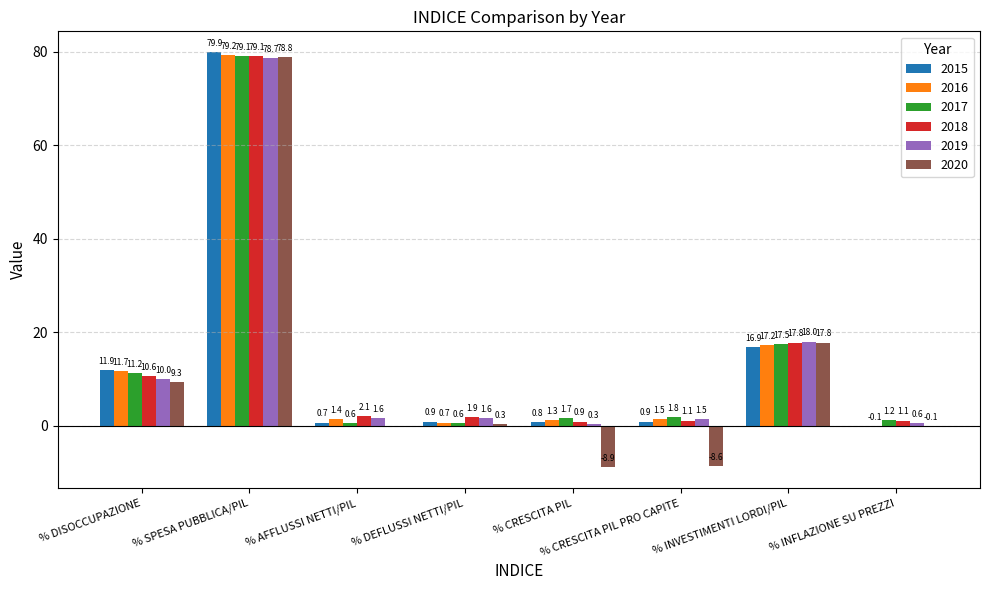

Which series has the largest total across all categories?

2018